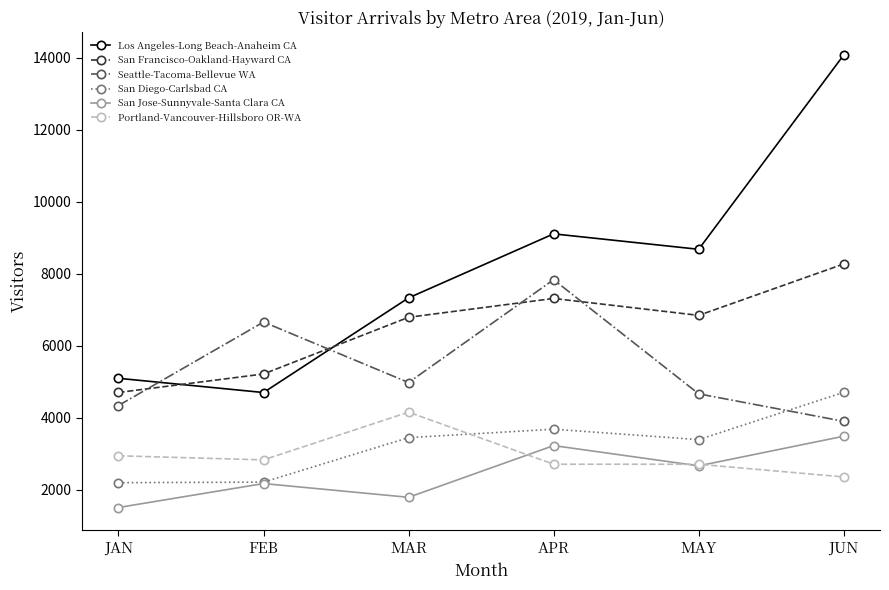

List the series in order of their peak value, lowest first.

San Jose-Sunnyvale-Santa Clara CA, Portland-Vancouver-Hillsboro OR-WA, San Diego-Carlsbad CA, Seattle-Tacoma-Bellevue WA, San Francisco-Oakland-Hayward CA, Los Angeles-Long Beach-Anaheim CA